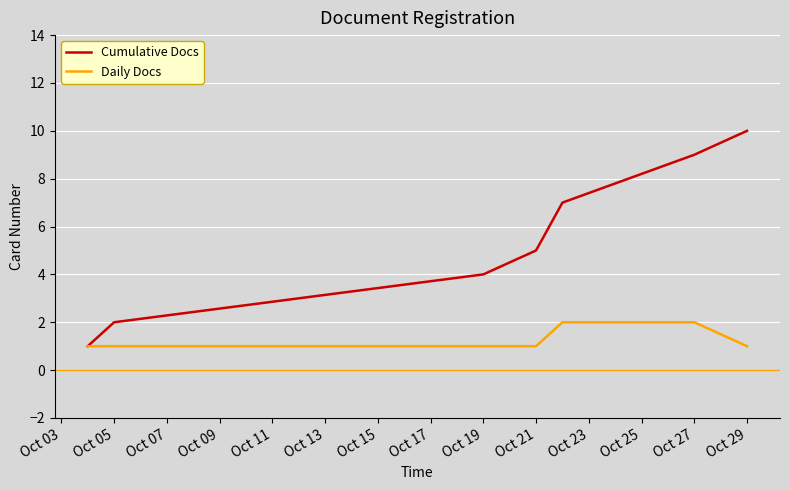

Which series has the largest total across all categories?

Cumulative Docs